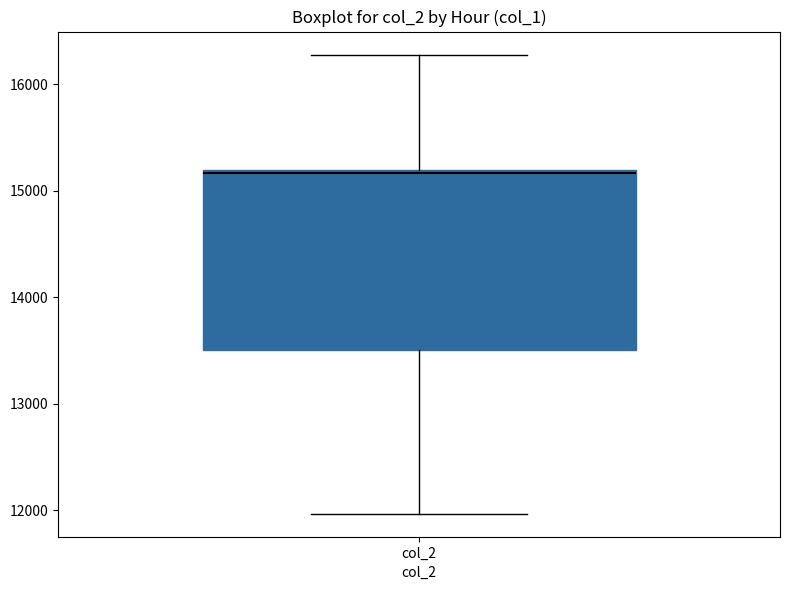

Where is the upper edge of the box for col_2 on the y-axis? The values are not printed on the chart, so give them approximately, as read against the axis.

15200